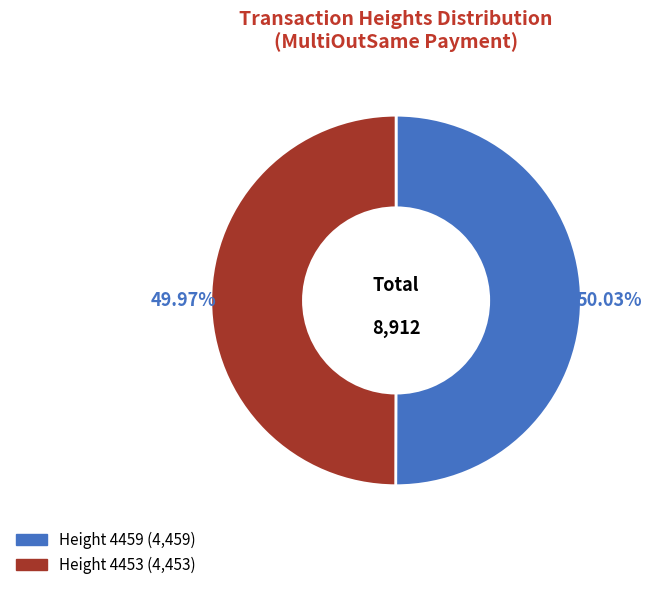

How many slices are in this pie chart?

2